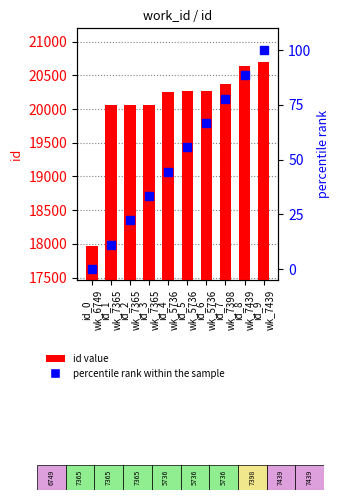

At which category is the sum across all series the highest?

id_9
wk_7439